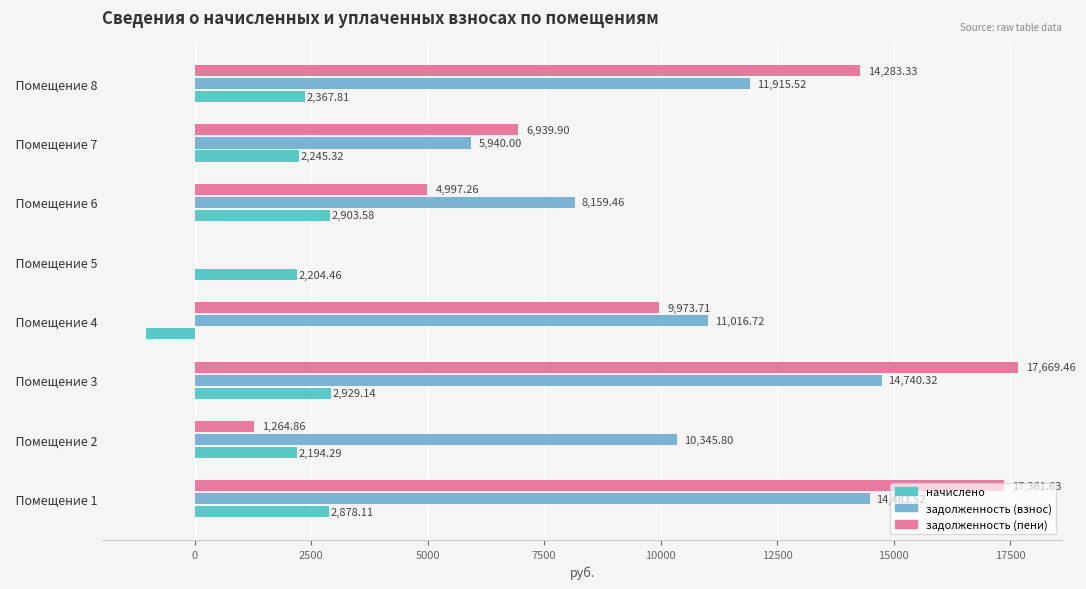

How many positive values does the задолженность (взнос) series have?

7